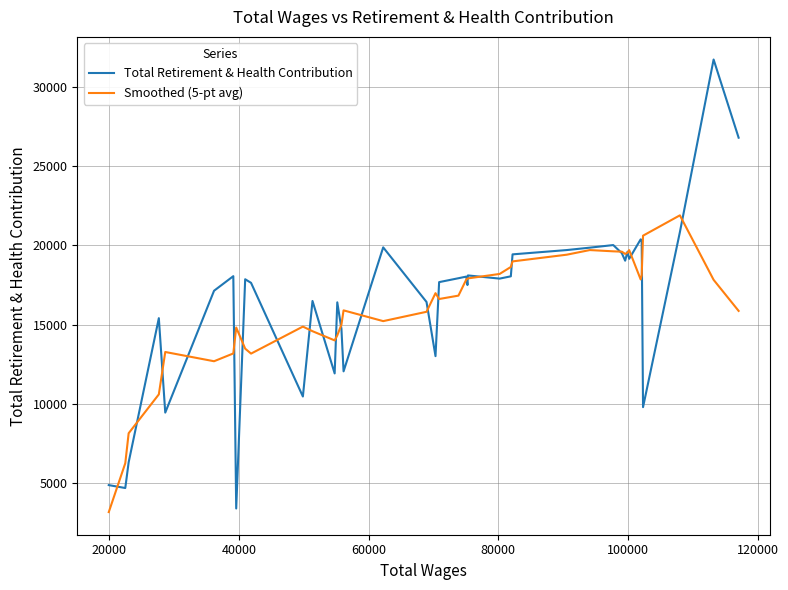

Which series has the largest range (max minus min)?

Total Retirement & Health Contribution